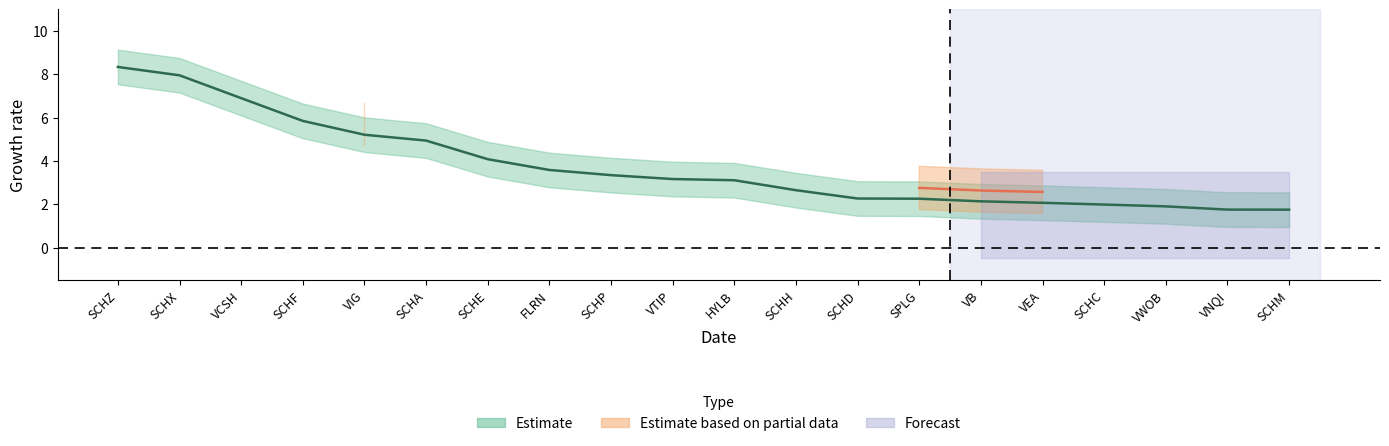

Which has a higher value, SCHF or SCHP?

SCHF